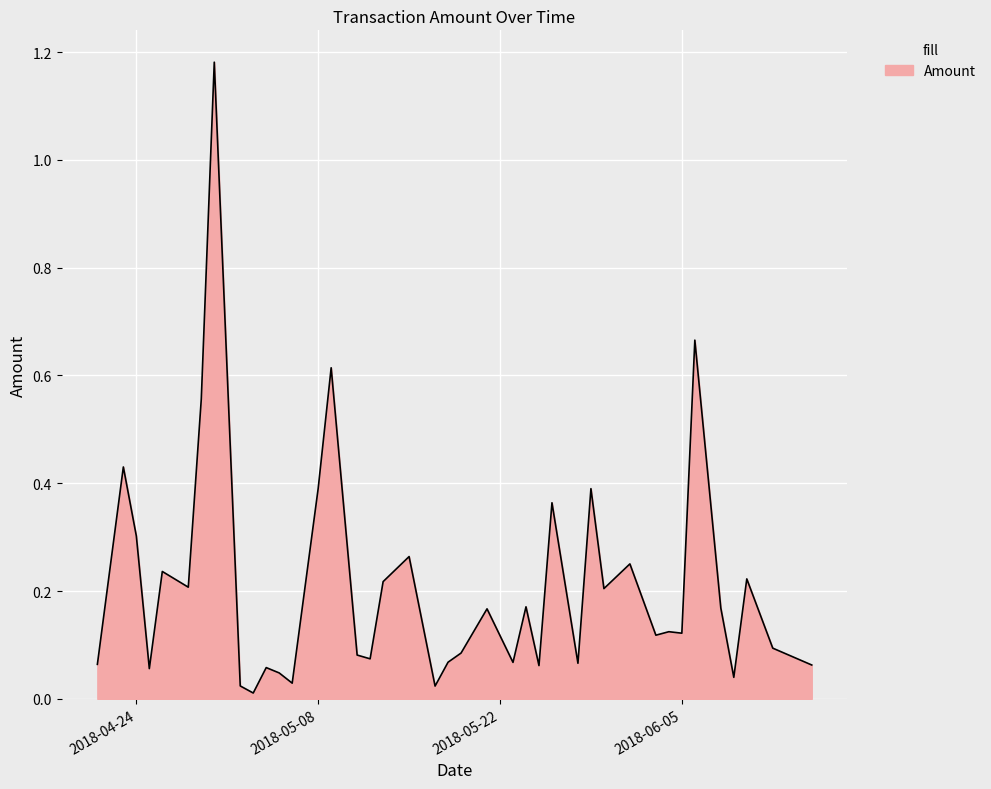

Reading left to right, extract all data points from this chart.

2018-06-15=0.1	2018-06-12=0.1	2018-06-10=0.2	2018-06-09=0.0	2018-06-08=0.2	2018-06-06=0.7	2018-06-05=0.1	2018-06-04=0.1	2018-06-03=0.1	2018-06-01=0.3	2018-05-30=0.2	2018-05-29=0.4	2018-05-28=0.1	2018-05-26=0.4	2018-05-25=0.1	2018-05-24=0.2	2018-05-23=0.1	2018-05-21=0.2	2018-05-19=0.1	2018-05-18=0.1	2018-05-17=0.0	2018-05-15=0.3	2018-05-13=0.2	2018-05-12=0.1	2018-05-11=0.1	2018-05-09=0.6	2018-05-08=0.4	2018-05-06=0.0	2018-05-05=0.0	2018-05-04=0.1	2018-05-03=0.0	2018-05-02=0.0	2018-04-30=1.2	2018-04-29=0.6	2018-04-28=0.2	2018-04-26=0.2	2018-04-25=0.1	2018-04-24=0.3	2018-04-23=0.4	2018-04-21=0.1